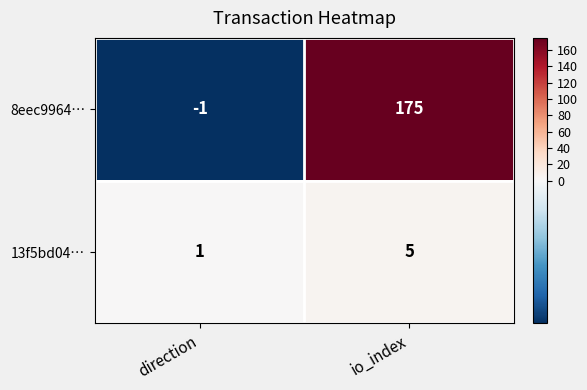

What is the smallest value displayed?

-1